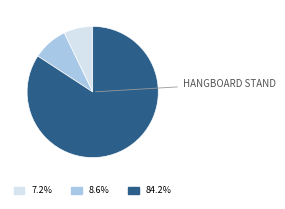

Is there any slice that represents more than half of the pie?

Yes